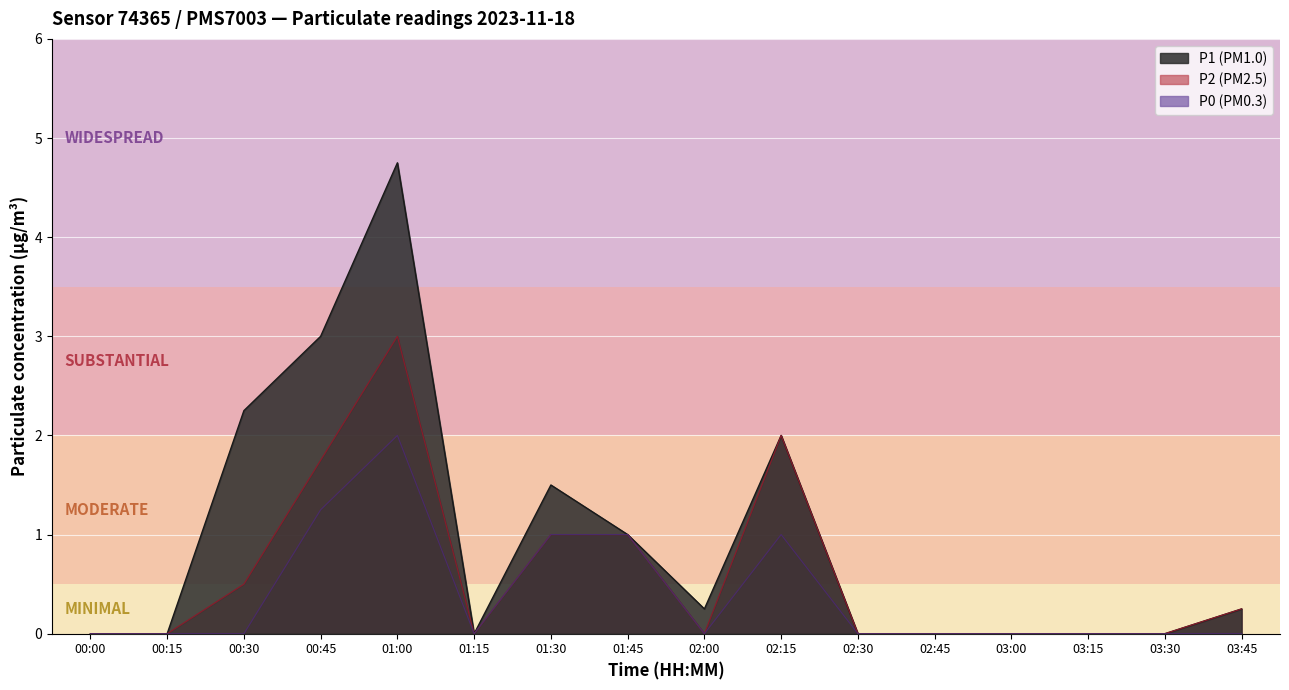

Which category has the lowest value across all series?

00:00